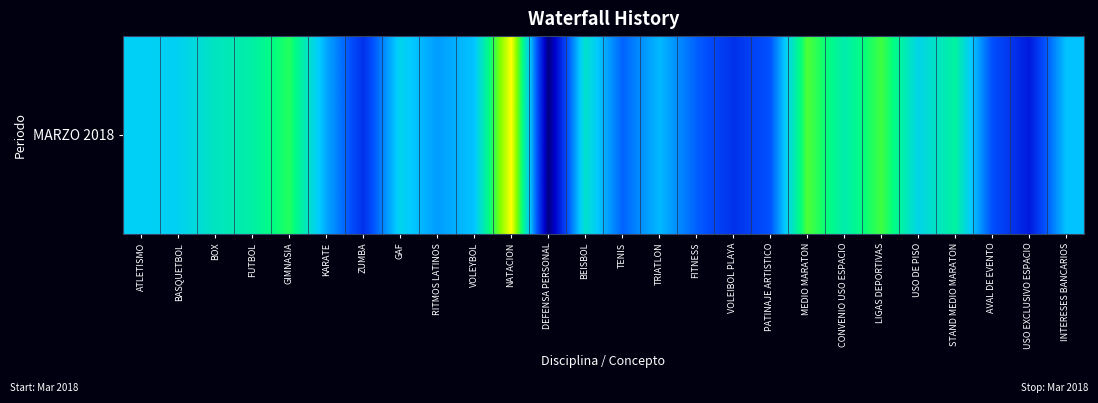

Reading left to right, list all the values displayed in this chart.

9.8	9.8	10.4	10.8	11.6	9.2	7.4	9.9	9.0	9.5	13.7	5.5	10.3	8.3	9.4	8.2	7.4	8.0	12.0	10.7	11.9	9.9	10.9	8.0	6.9	9.5